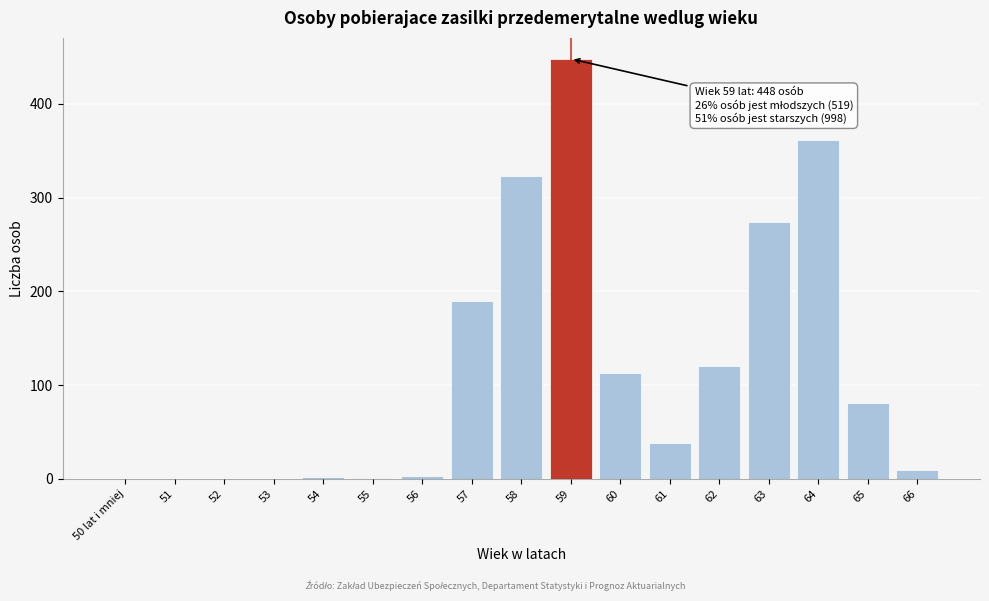

What is the sum of the values at 53 and 60?

113